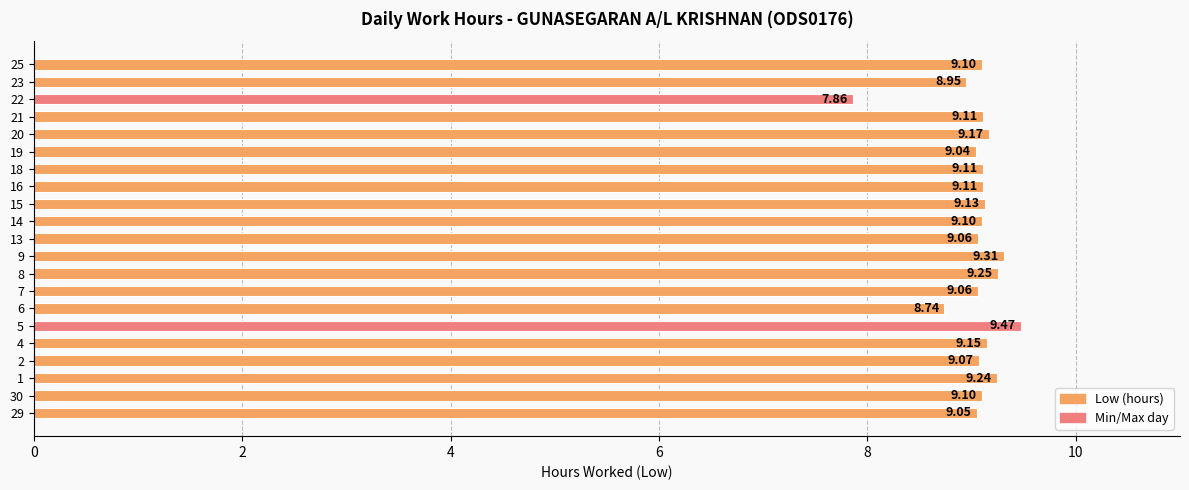

What is the change in value from 1 to 9?

+0.1